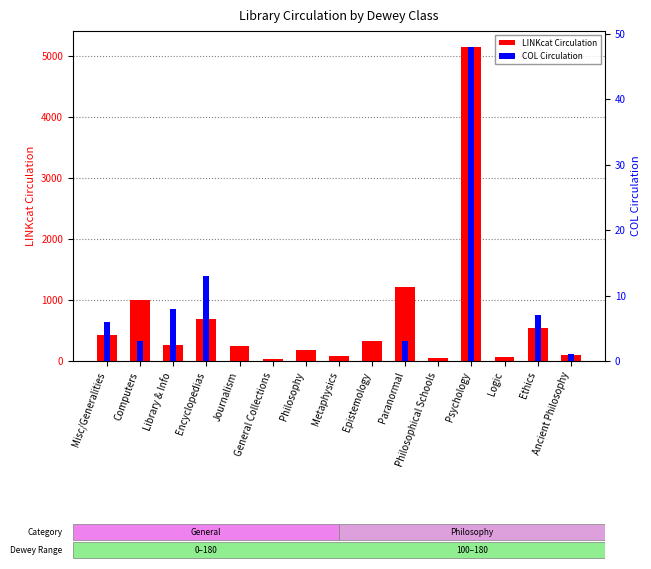

What is the total value across all series at Logic?

63